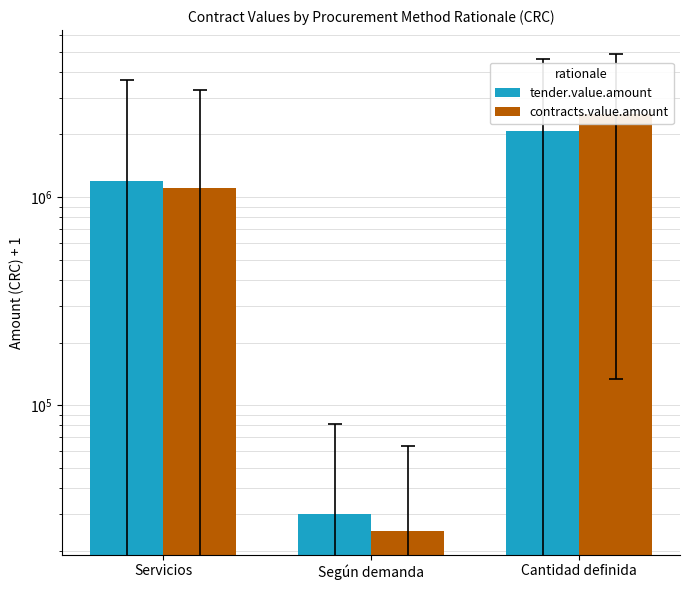

Which category has the highest value in the tender.value.amount series?

Cantidad definida